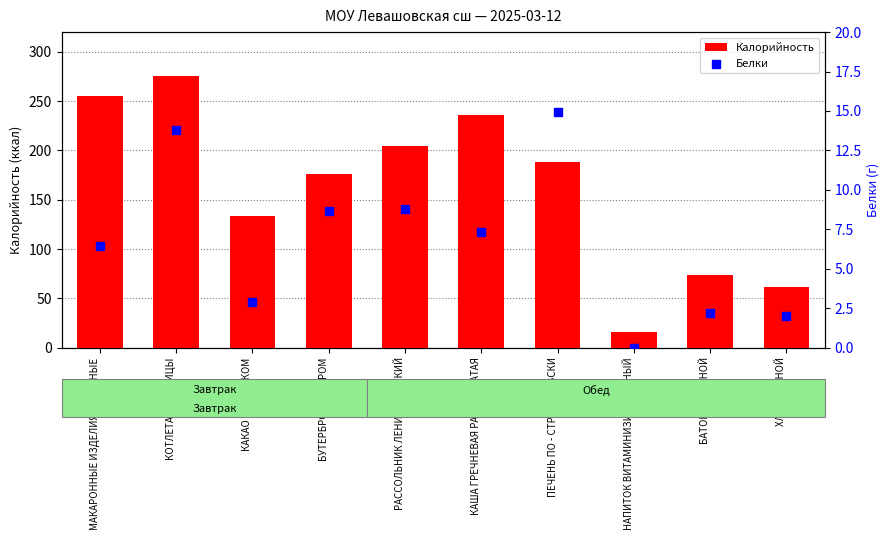

Which series reaches the maximum Y coordinate?

Калорийность